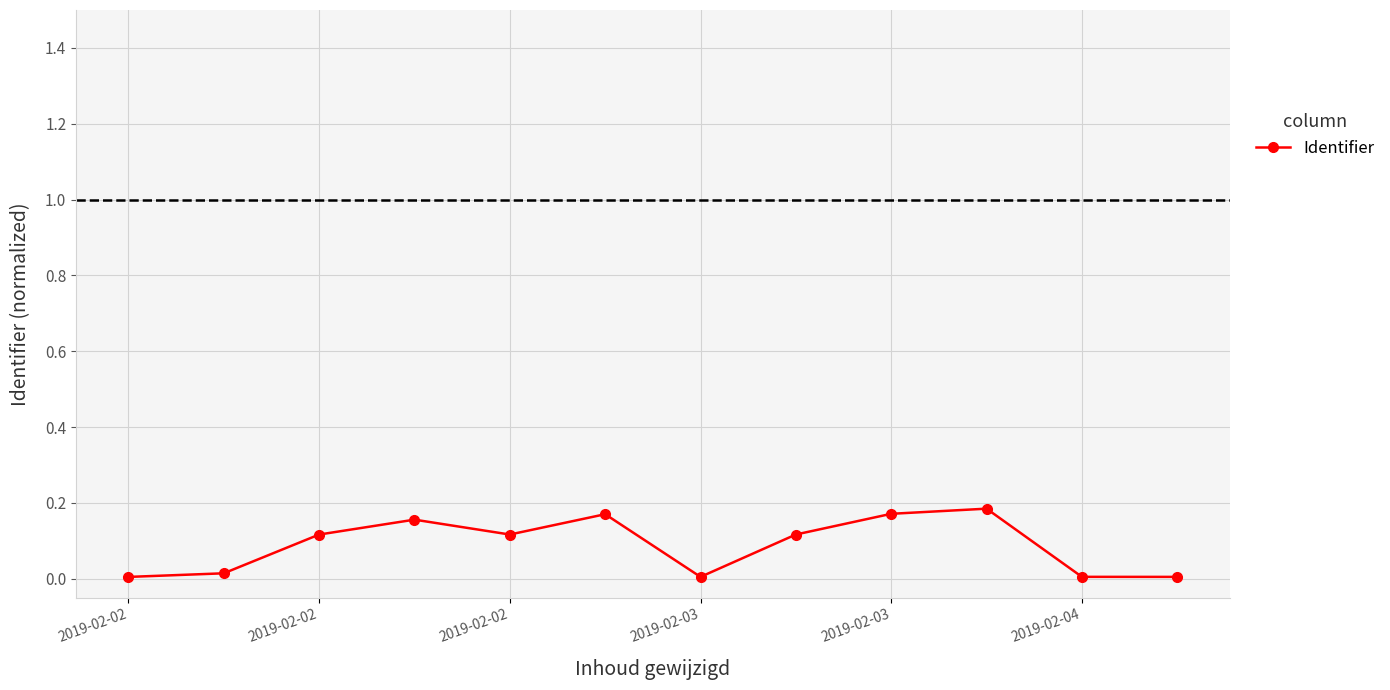

Count the number of data series in this chart.

1